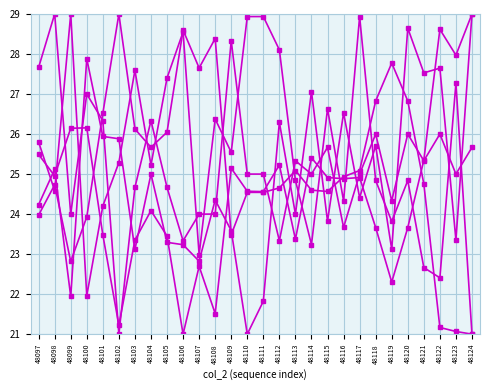

How many categories are shown in the chart?

28